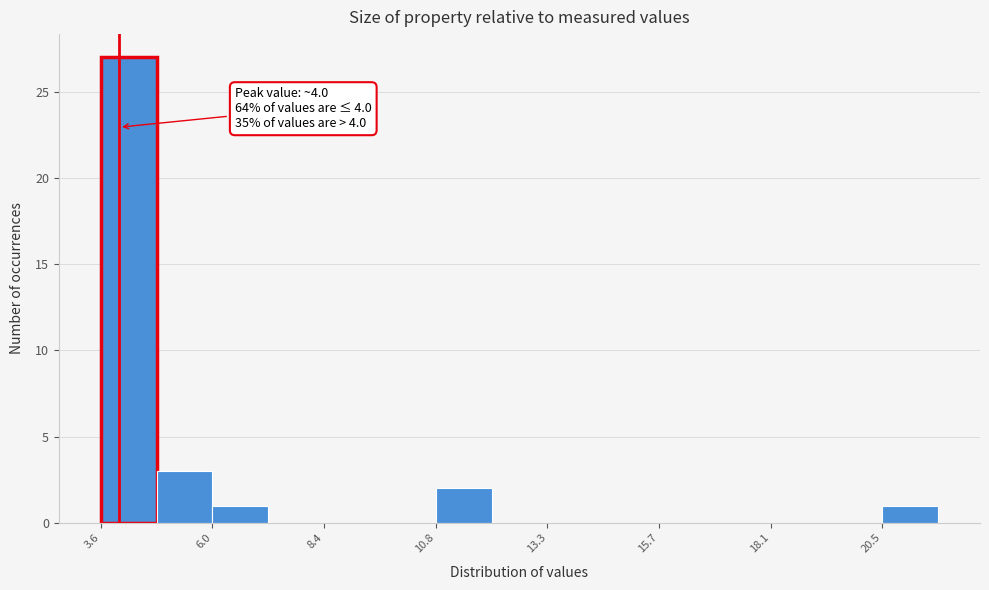

Around what value on the x-axis is the tallest bar? Give the approximate position of its centre, as read against the axis.

4.0